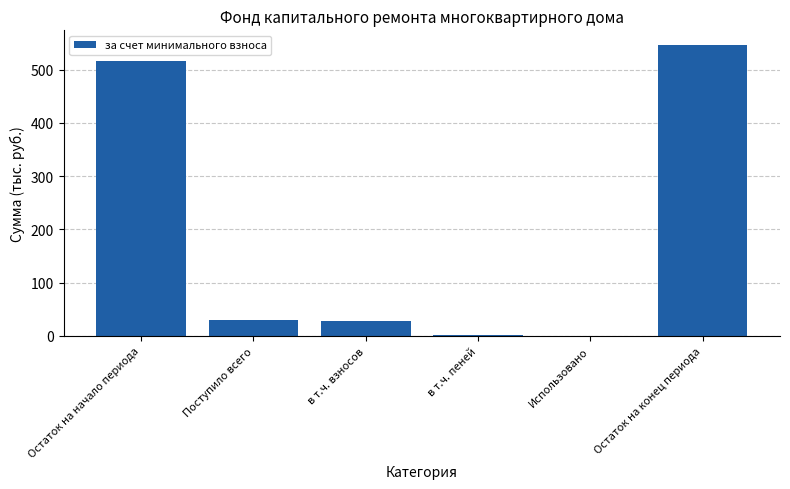

What is the sum of all values?

1122.8